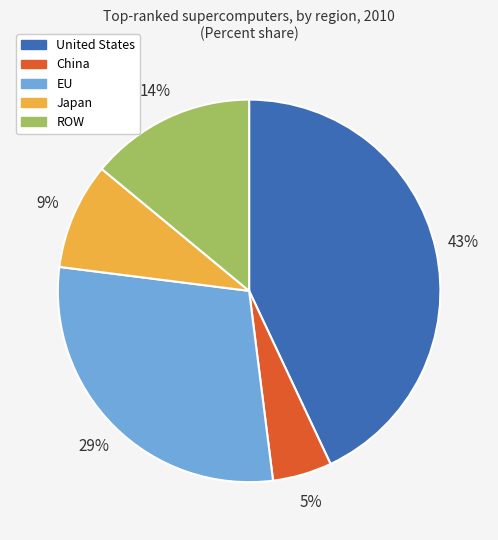

Does any single category account for the majority?

No